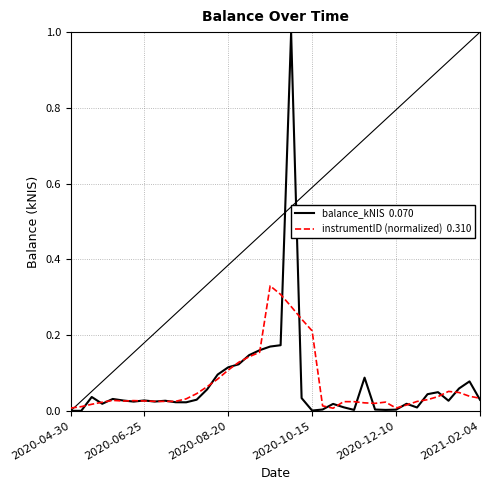

What is the maximum value shown in the chart?

1.0